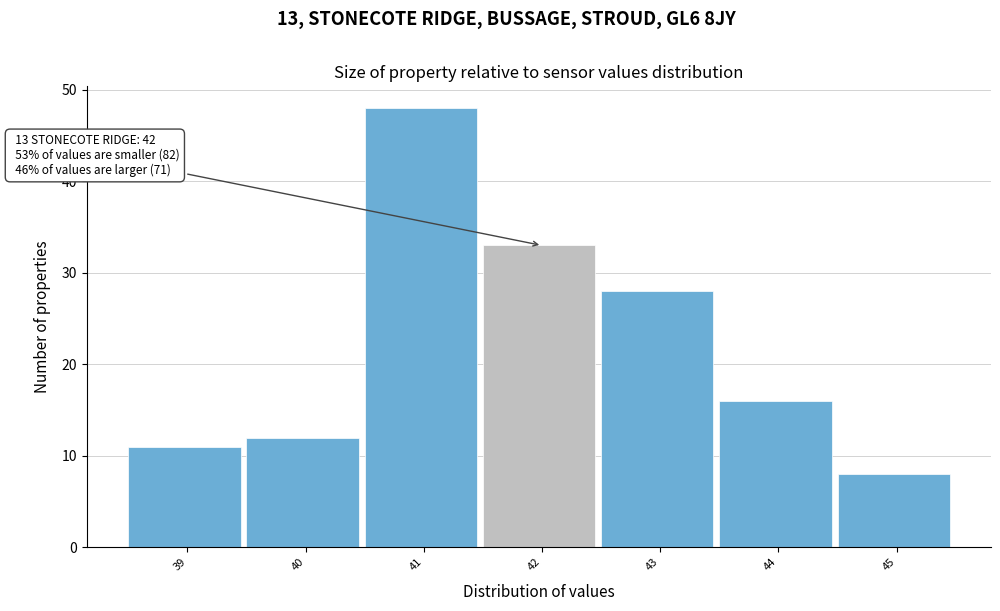

Reading left to right, transcribe all the data shown in this chart.

39=11	40=12	41=48	42=33	43=28	44=16	45=8